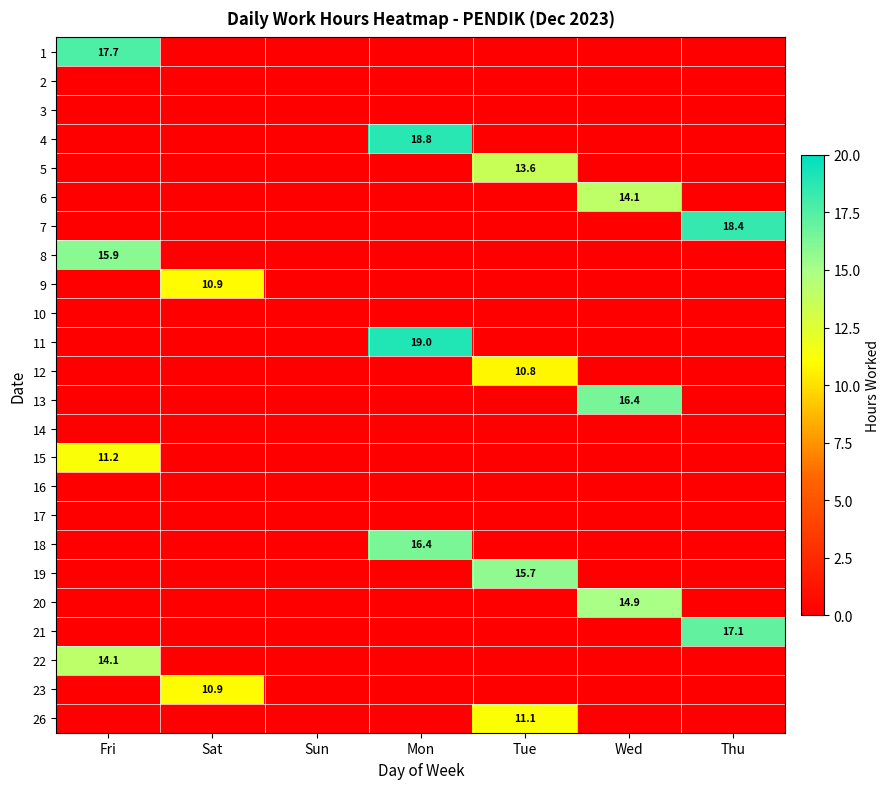

Is it true that 20 equals 5.0 at Wed?

False